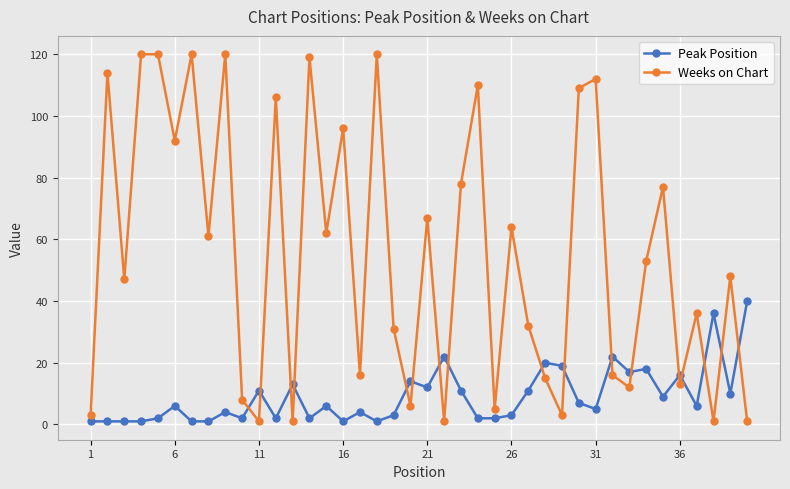

Reading left to right, what are all the values shown in this chart?

Peak Position: 1	1	1	1	2	6	1	1	4	2	11	2	13	2	6	1	4	1	3	14	12	22	11	2	2	3	11	20	19	7	5	22	17	18	9	16	6	36	10	40
Weeks on Chart: 3	114	47	120	120	92	120	61	120	8	1	106	1	119	62	96	16	120	31	6	67	1	78	110	5	64	32	15	3	109	112	16	12	53	77	13	36	1	48	1